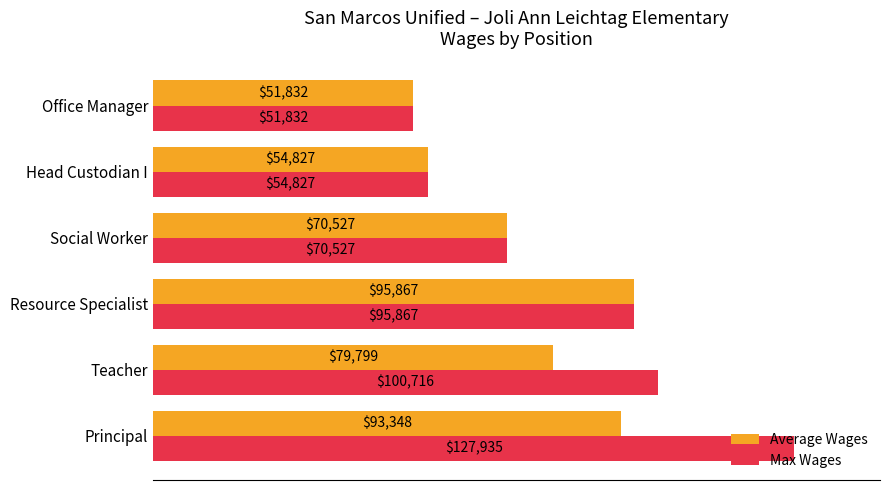

Count the number of categories in the chart.

6